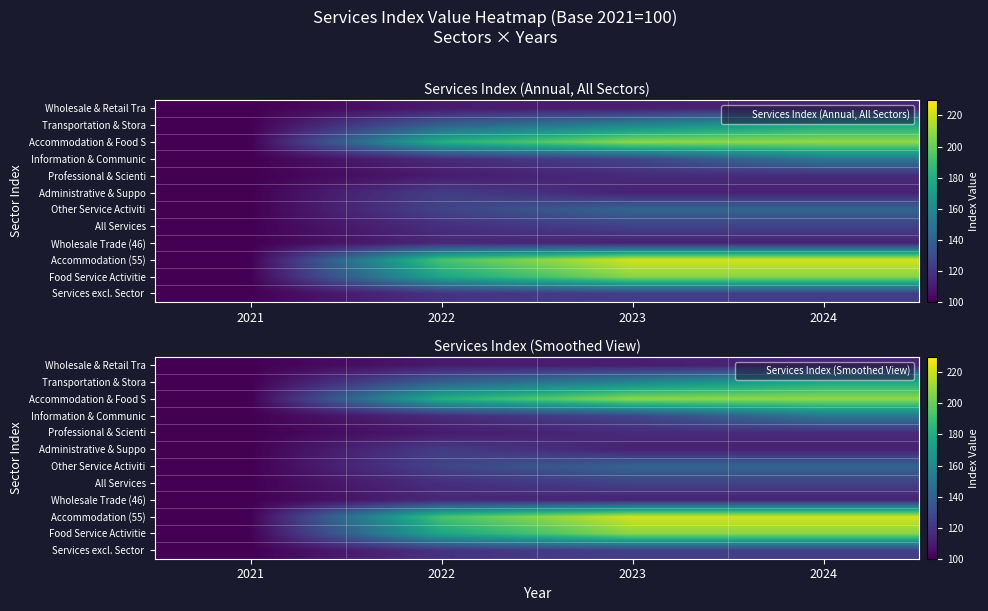

Which series has the largest total across all categories?

Accommodation (55)